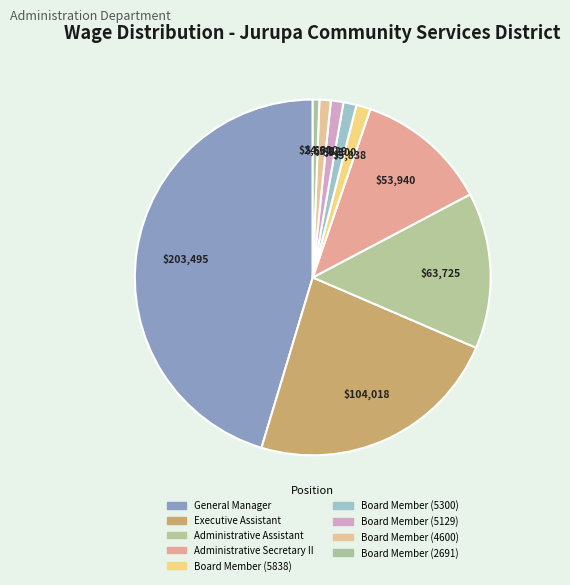

Which has a higher value, Administrative Assistant or Board Member (5300)?

Administrative Assistant